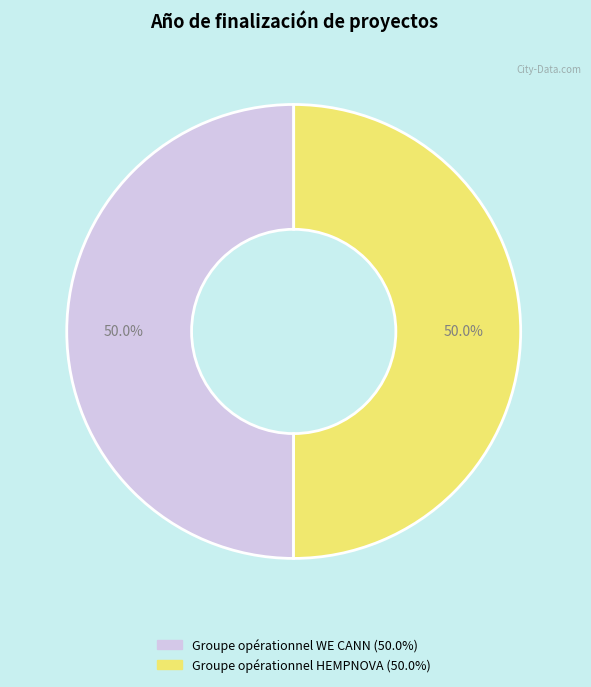

Is it true that Groupe opérationnel WE CANN is 58% of the pie?

False